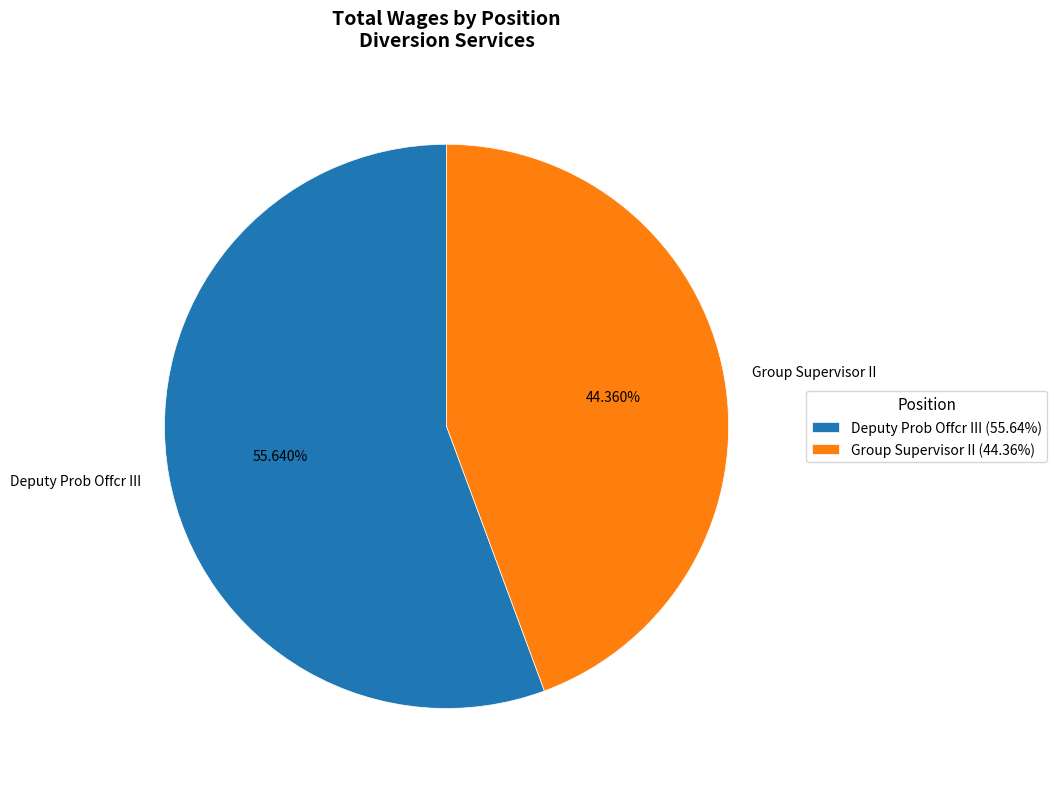

To the nearest percent, what is the combined percentage of Group Supervisor II and Deputy Prob Offcr III?

100%